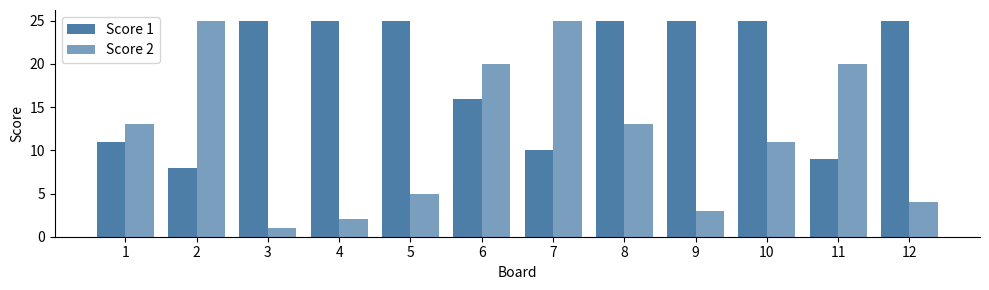

What is the value of the Score 1 bar at the 4th from the left?

25